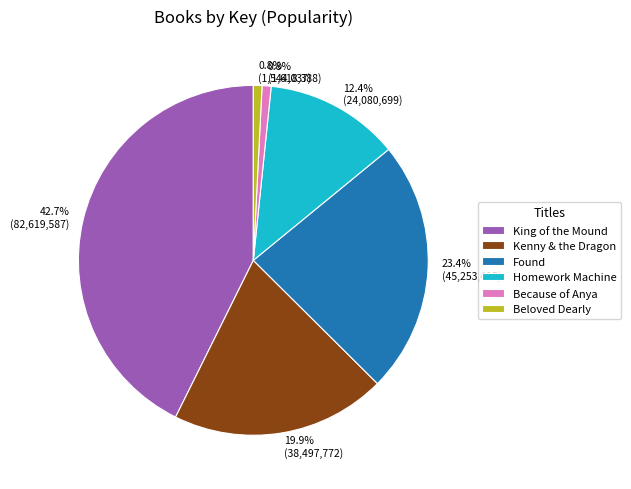

Which slice is the largest?

King of the Mound